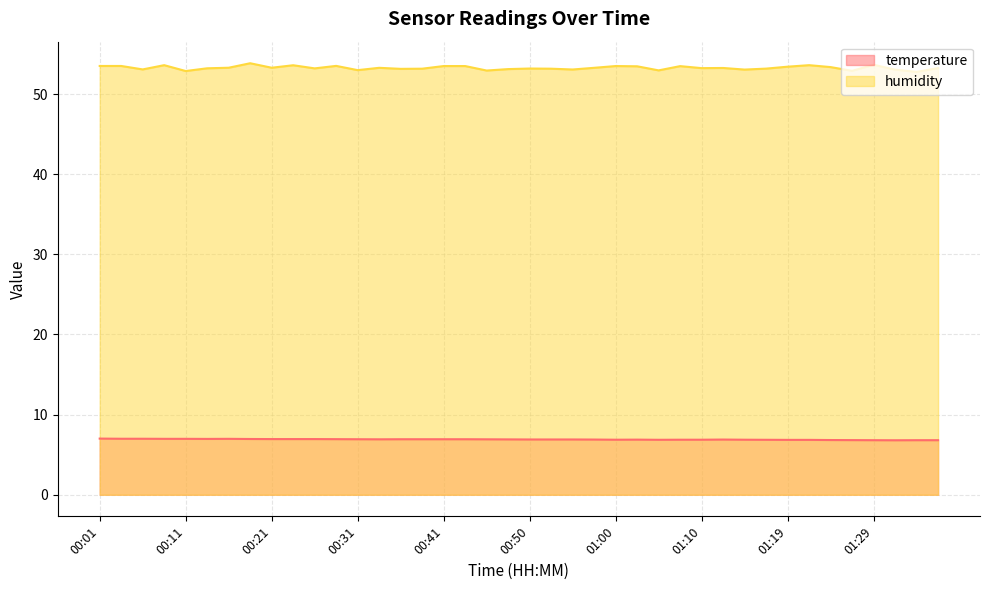

Is it true that temperature equals 3.9 at 00:33?

False